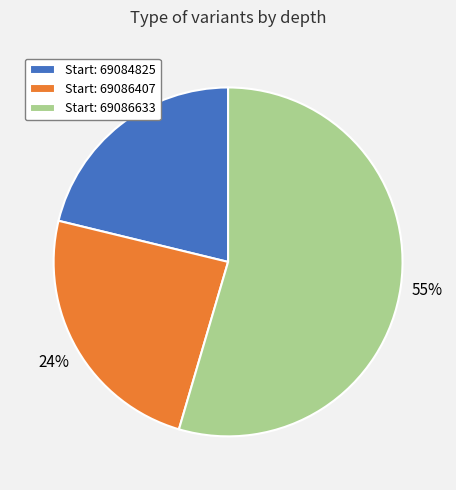

True or false: Start: 69086407 accounts for 24% of the total.

True